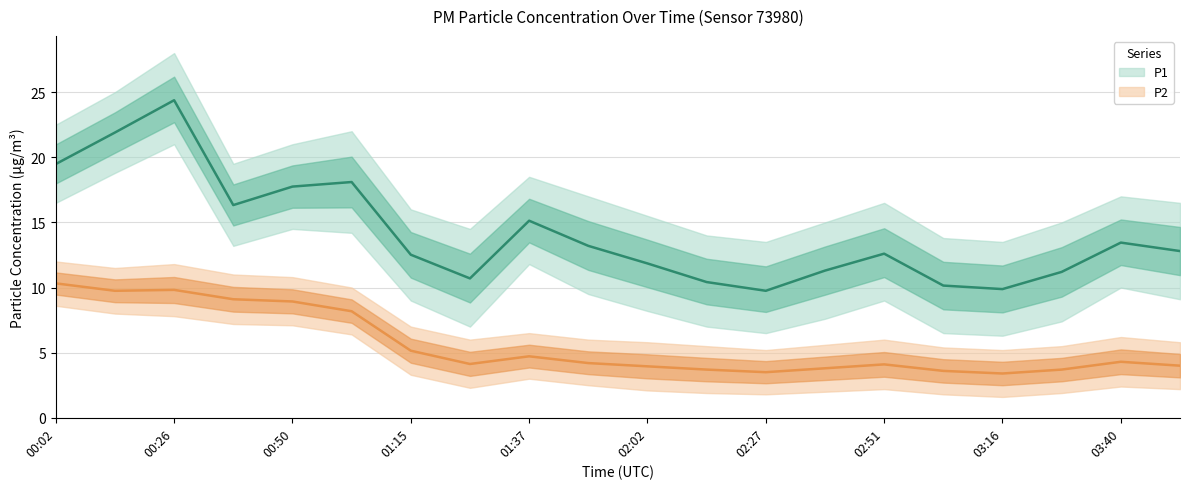

At which label is P1_upper closest to 20?

00:38